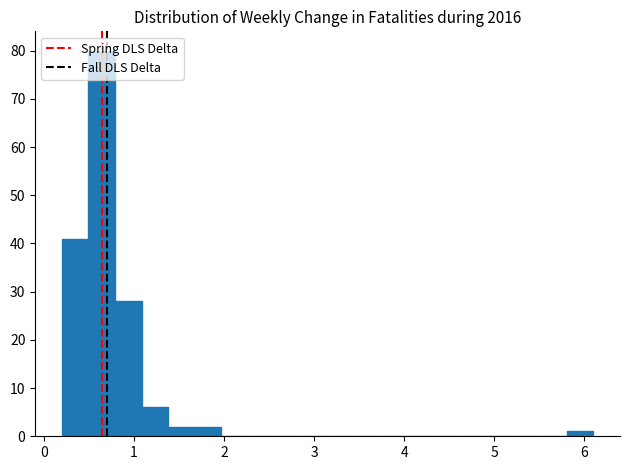

Read against the x-axis, roughly where is the centre of the tallest bar?

0.6